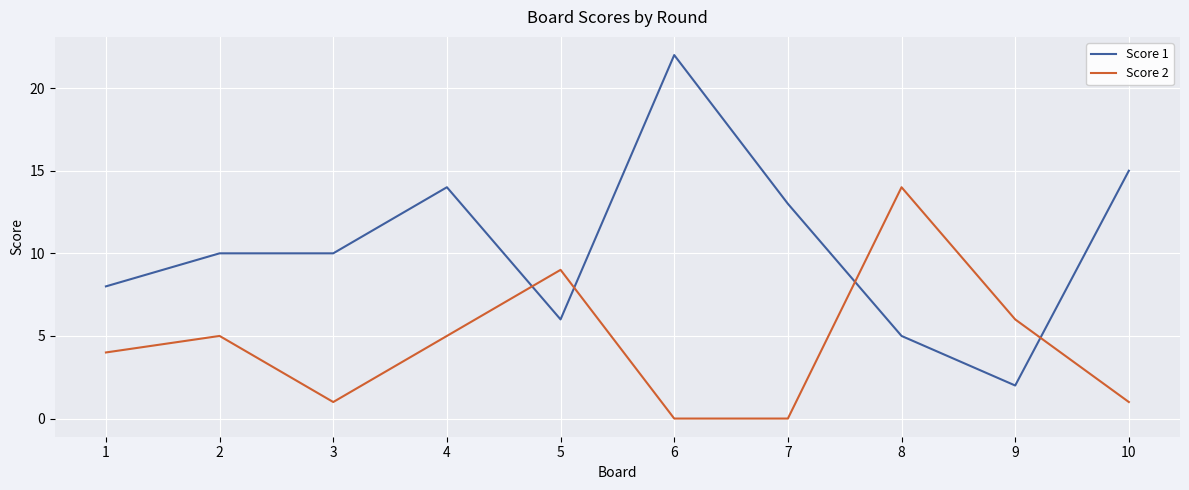

What is the sum of all Score 2 values?

45